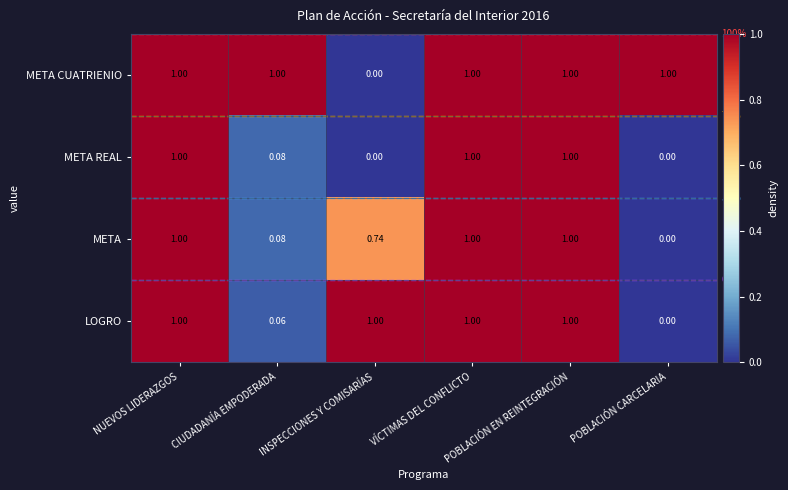

Is the value of META CUATRIENIO at INSPECCIONES Y COMISARÍAS greater than the value of META at INSPECCIONES Y COMISARÍAS?

No